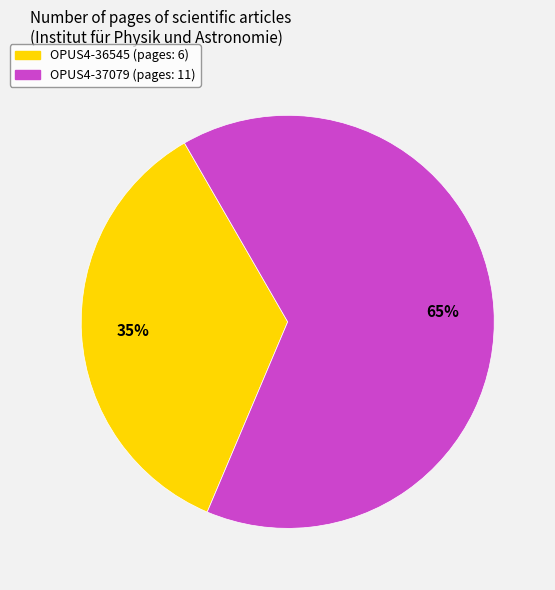

Which category accounts for the majority?

OPUS4-37079